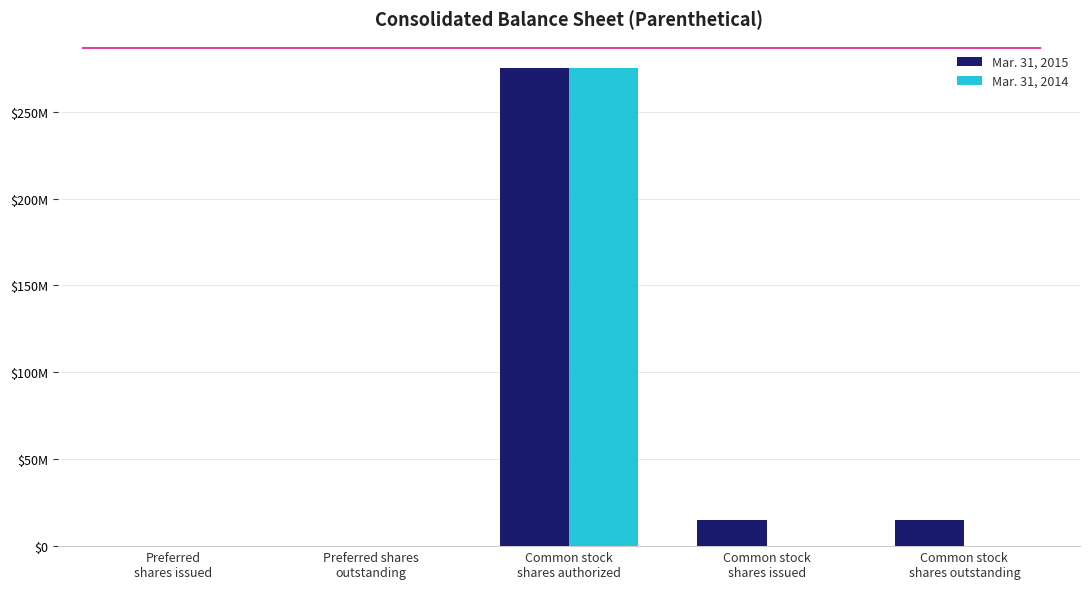

What are all the series names shown in the legend?

Mar. 31, 2015, Mar. 31, 2014